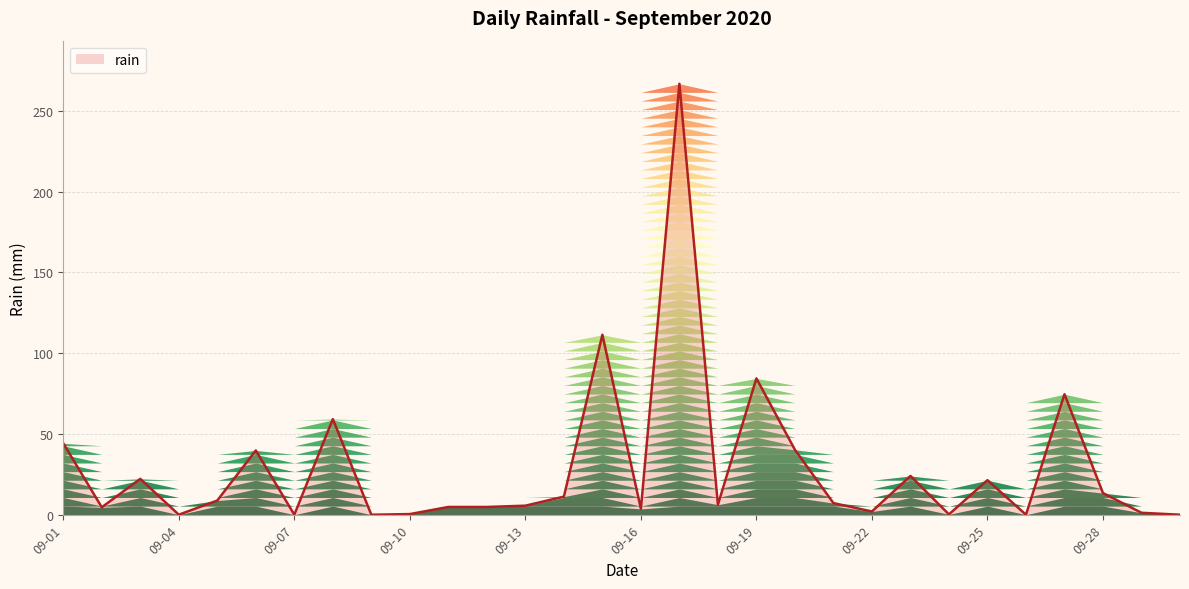

What is the maximum value shown in the chart?

266.8